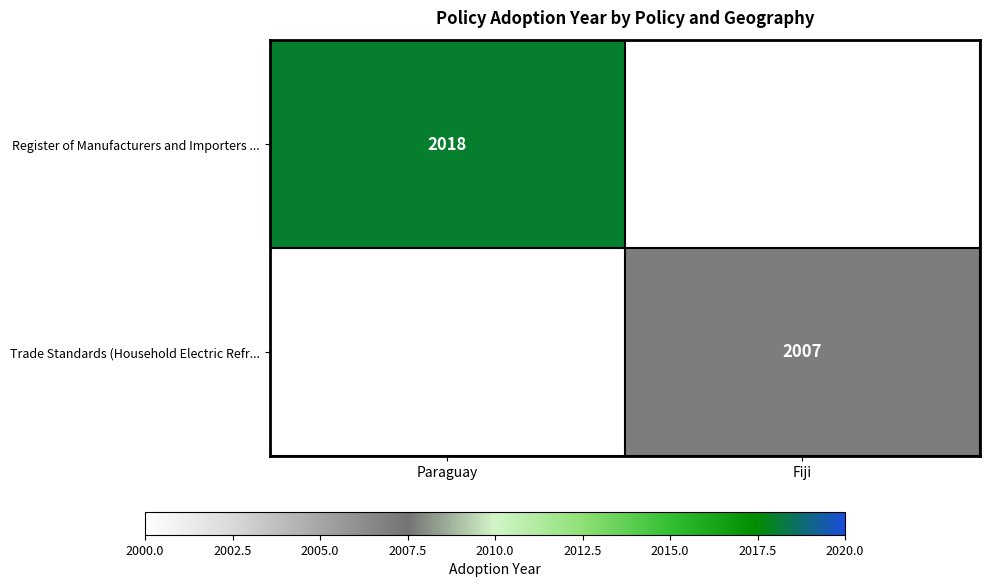

Is it true that Trade Standards (Household Electric Refr... equals 1218 at Fiji?

False